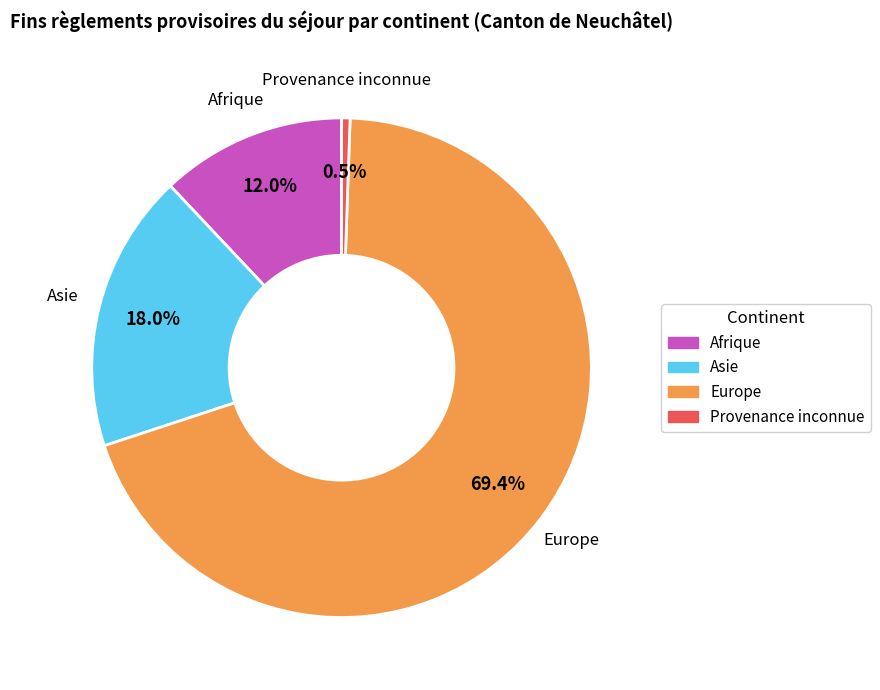

Does any single category account for the majority?

Yes